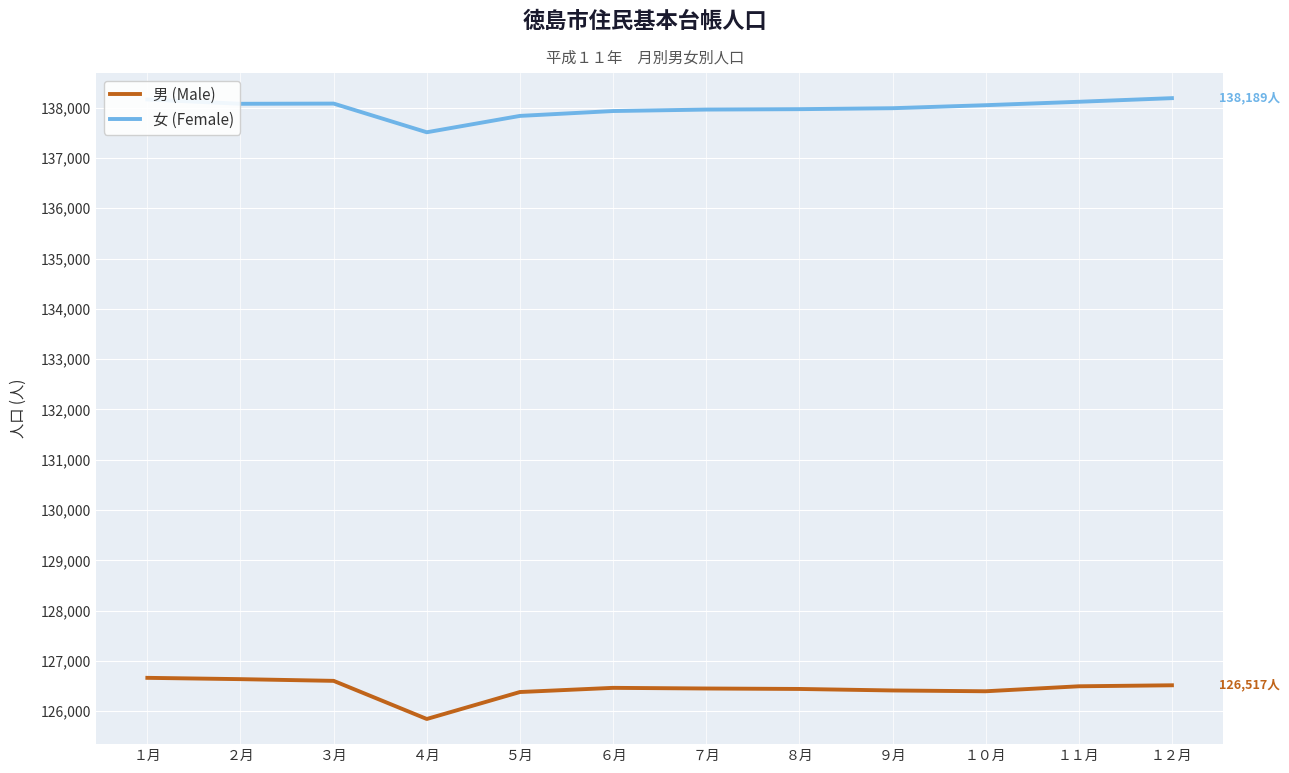

How many lines are shown in the chart?

2